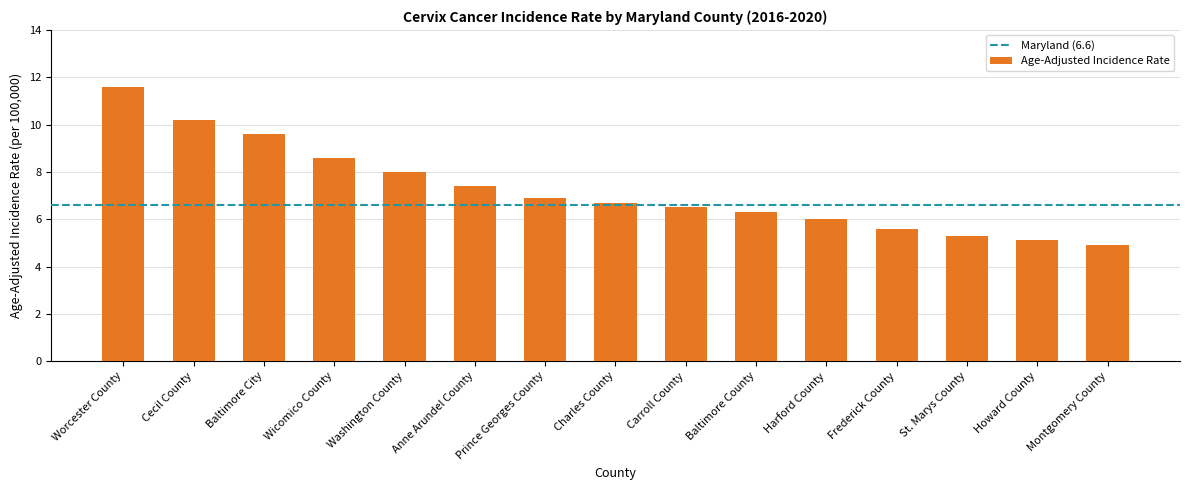

Reading left to right, extract all data points from this chart.

11.6	10.2	9.6	8.6	8.0	7.4	6.9	6.7	6.5	6.3	6.0	5.6	5.3	5.1	4.9